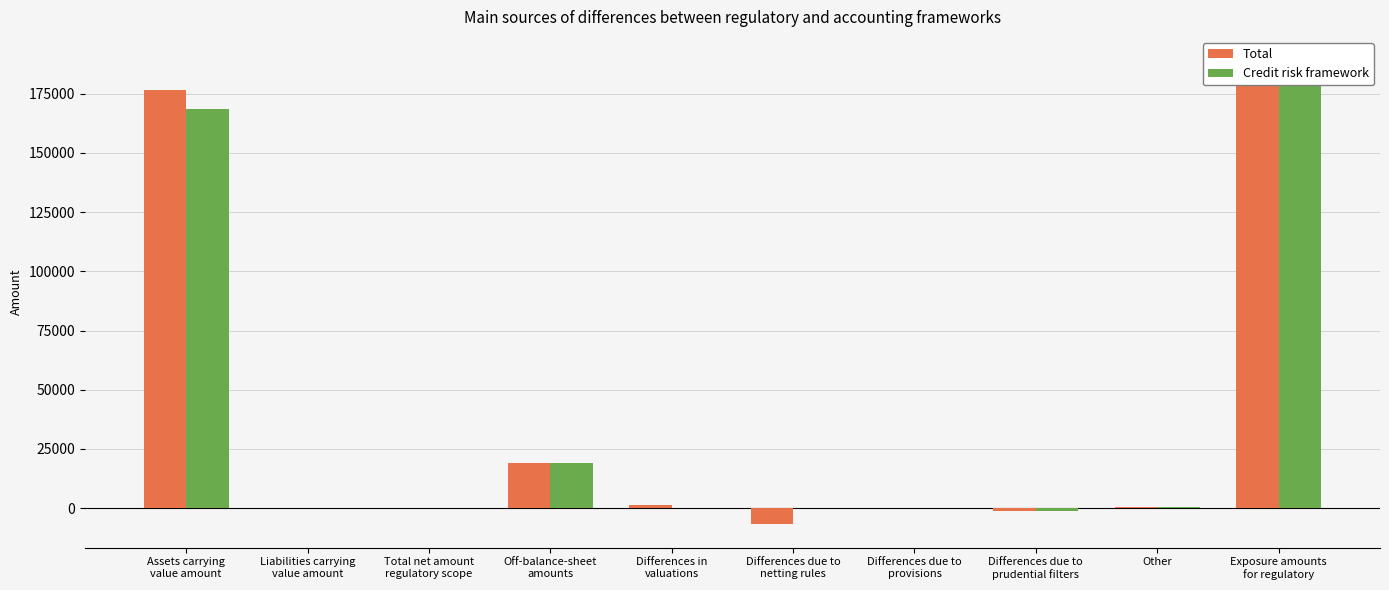

Reading left to right, extract all data points from this chart.

Total: 176477	0	0	18883	1404	-6876	0	-1033	354	189208
Credit risk framework: 168741	0	0	18883	0	0	0	-1033	523	187113